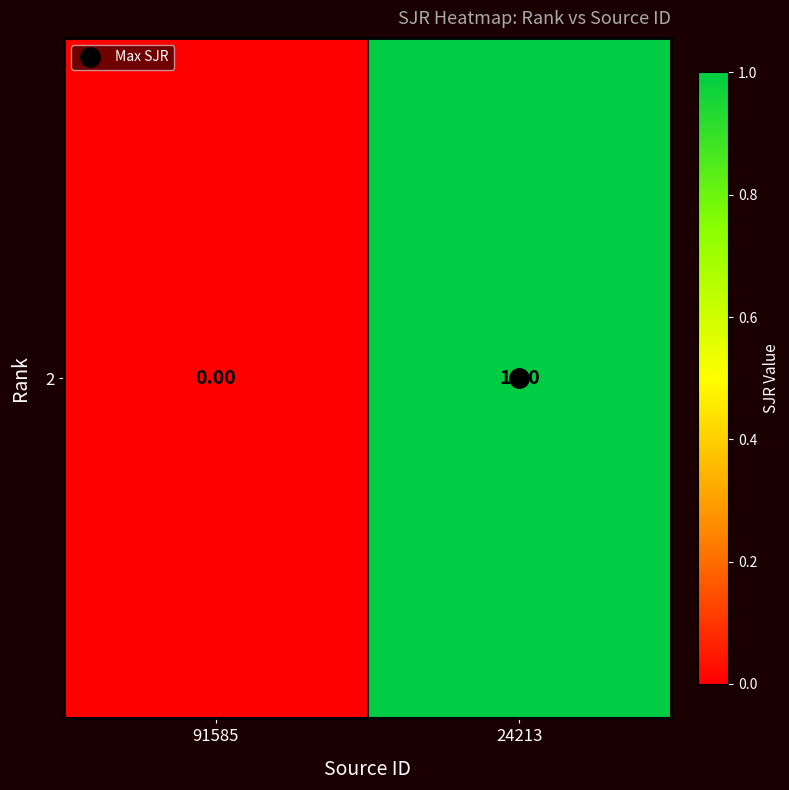

How many positive values are there?

1